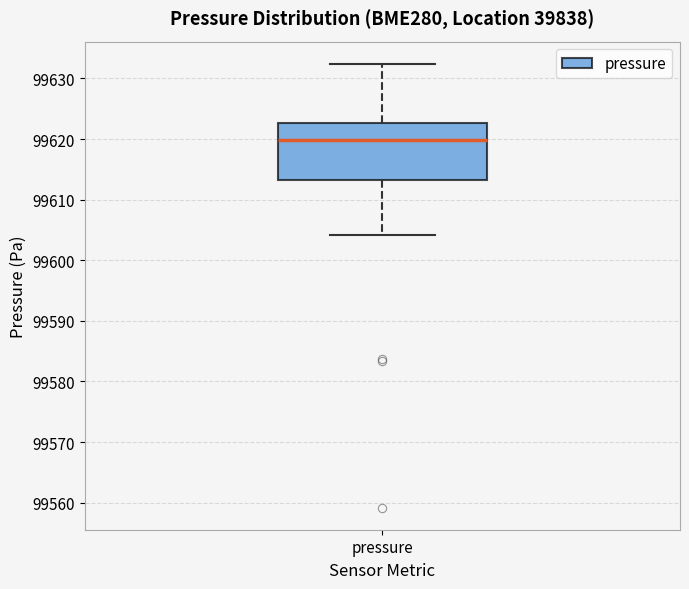

Transcribe this box plot: give where the median line is, the range the box spans, and where the two whiskers end, as read against the y-axis. The values are not printed on the chart, so give them approximately, as read against the axis.

median 99620, box 99613 to 99623, whiskers 99604 to 99632